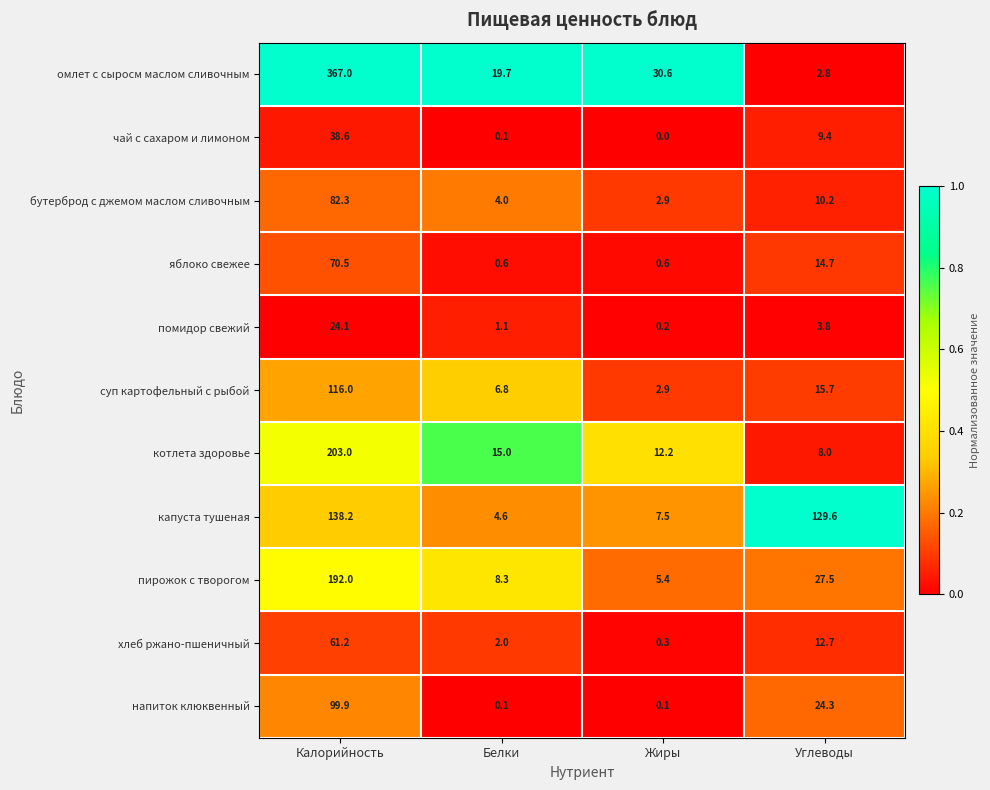

Which series changed the most between Калорийность and Жиры?

омлет с сыросм маслом сливочным